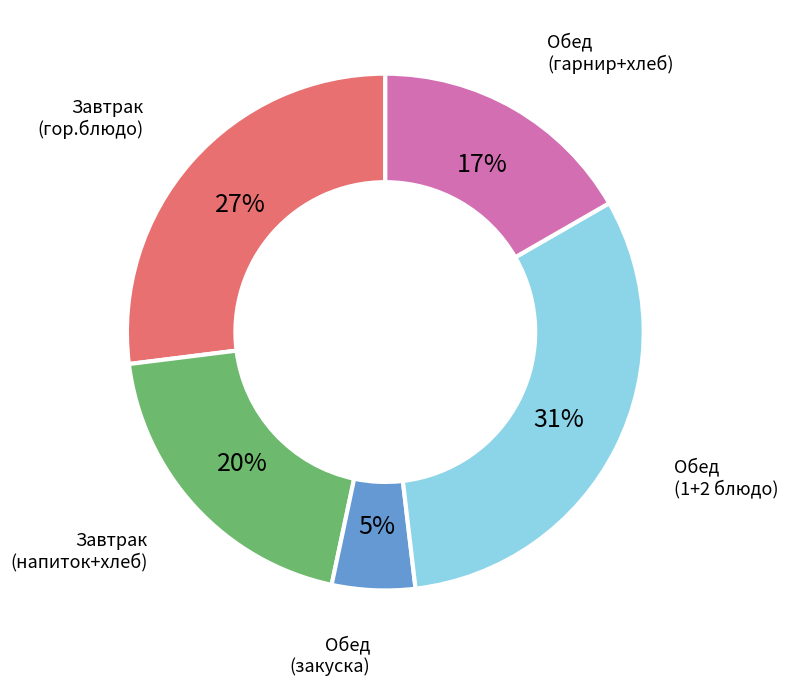

To the nearest percent, what is the difference between the largest and smallest slice percentages?

26%